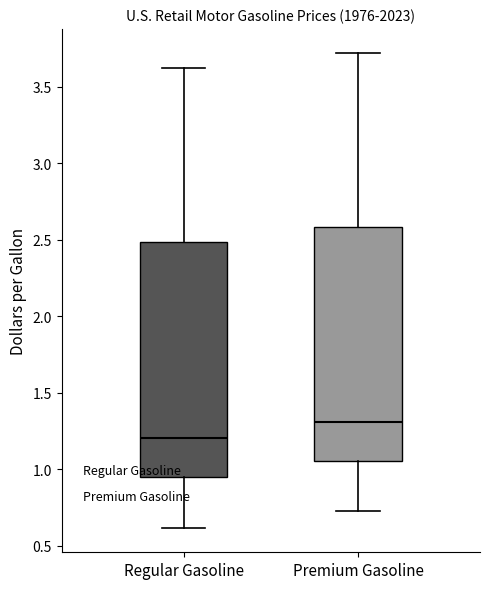

Reading left to right, transcribe this box plot: for each box, give where its median line is, the range the box spans, and where its two whiskers end, as read against the y-axis. The values are not printed on the chart, so give them approximately, as read against the axis.

Regular Gasoline: median 1.20, box 0.95 to 2.50, whiskers 0.60 to 3.60
Premium Gasoline: median 1.30, box 1.05 to 2.60, whiskers 0.75 to 3.70